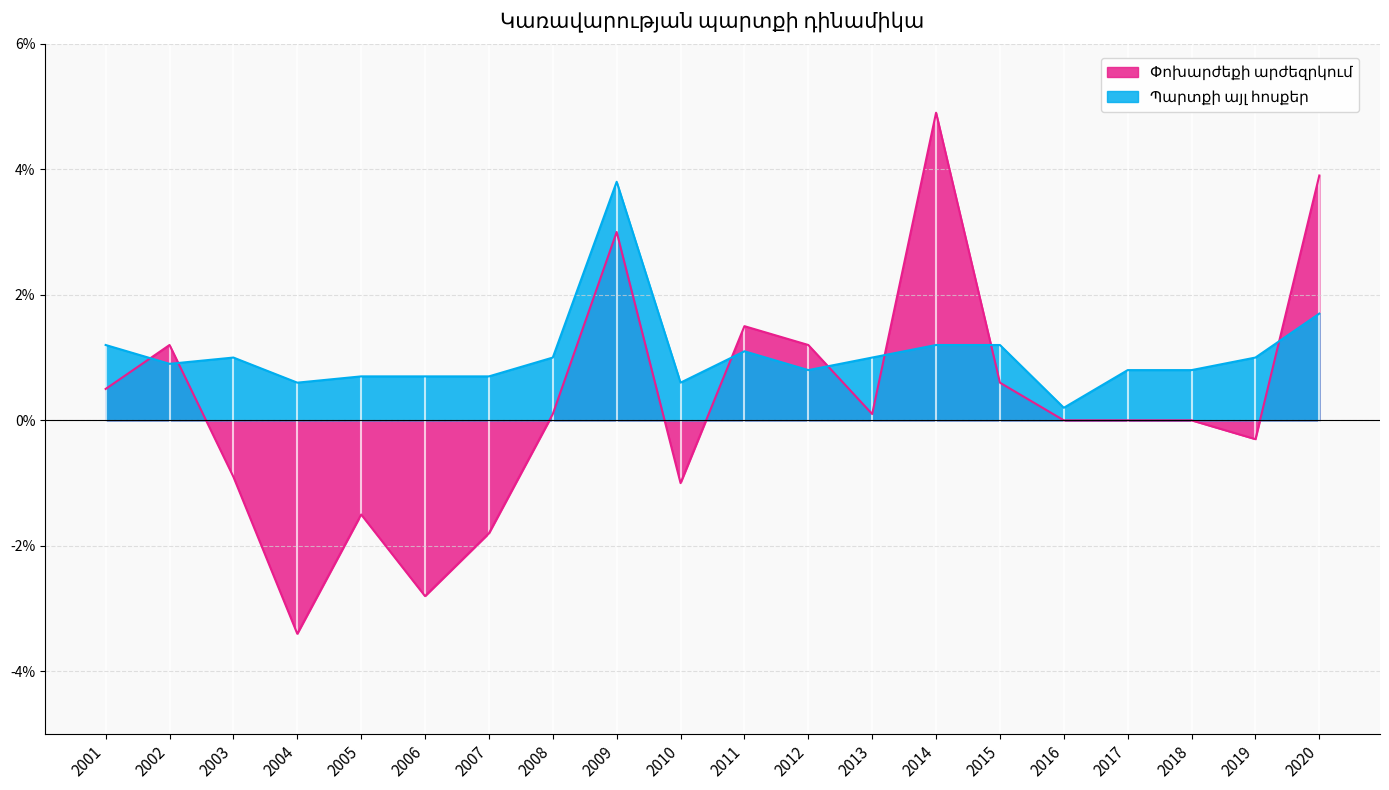

True or false: Պարտքի այլ հոսքեր and Փոխարժեքի արժեզրկում intersect in this chart.

True